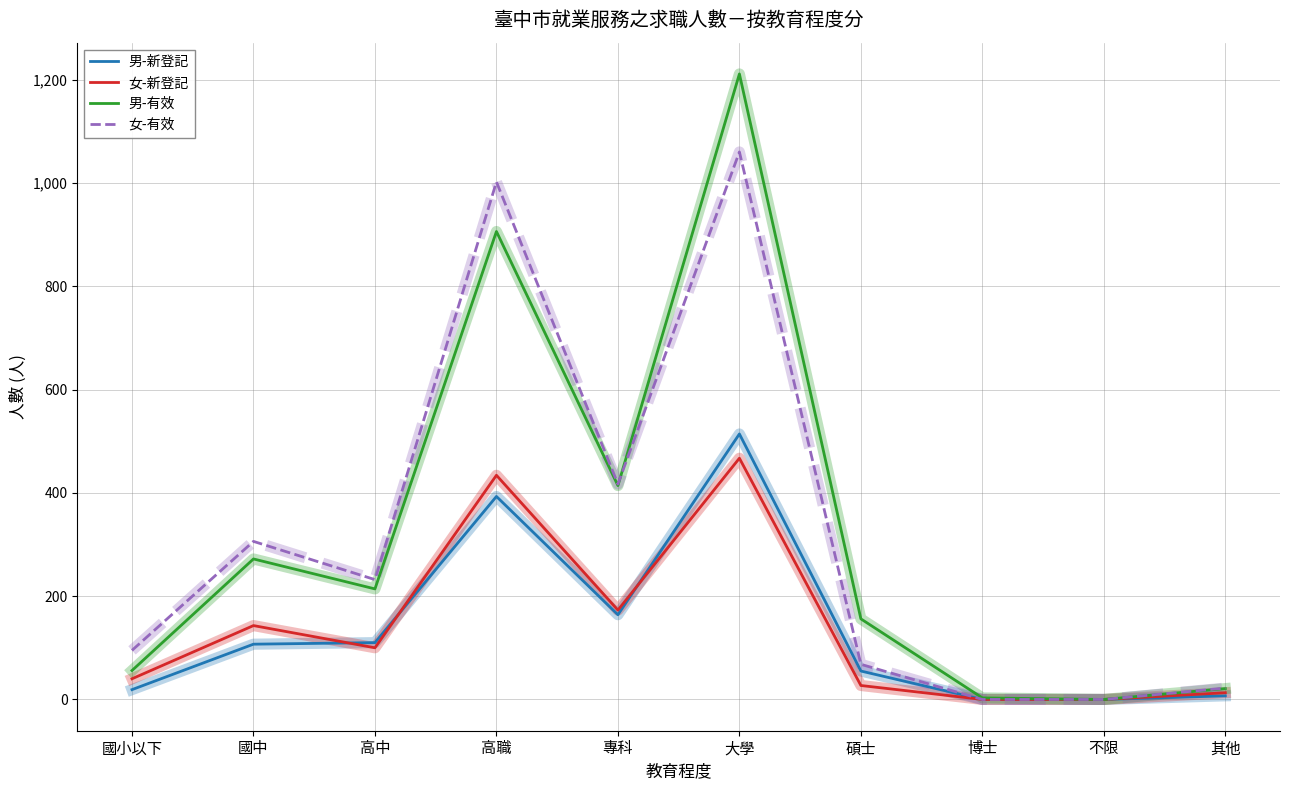

Is the value of 男-新登記 at 國小以下 greater than the value of 男-有效 at 專科?

No